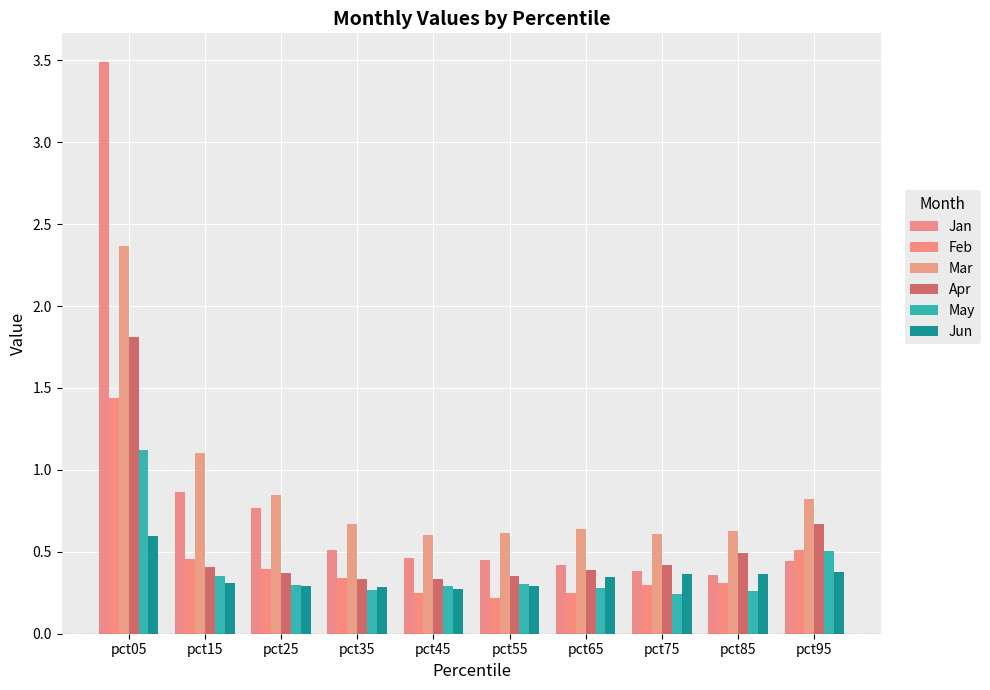

How many May values are between 0 and 1?

9